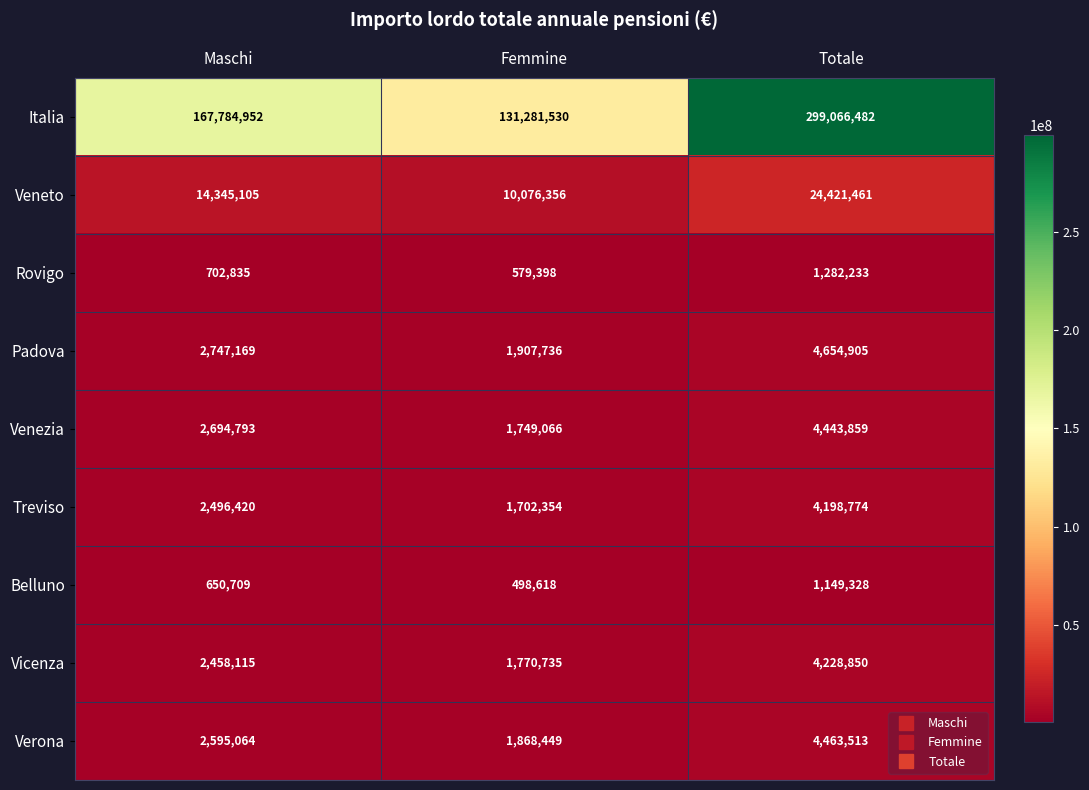

Which series has the widest spread of values?

Italia